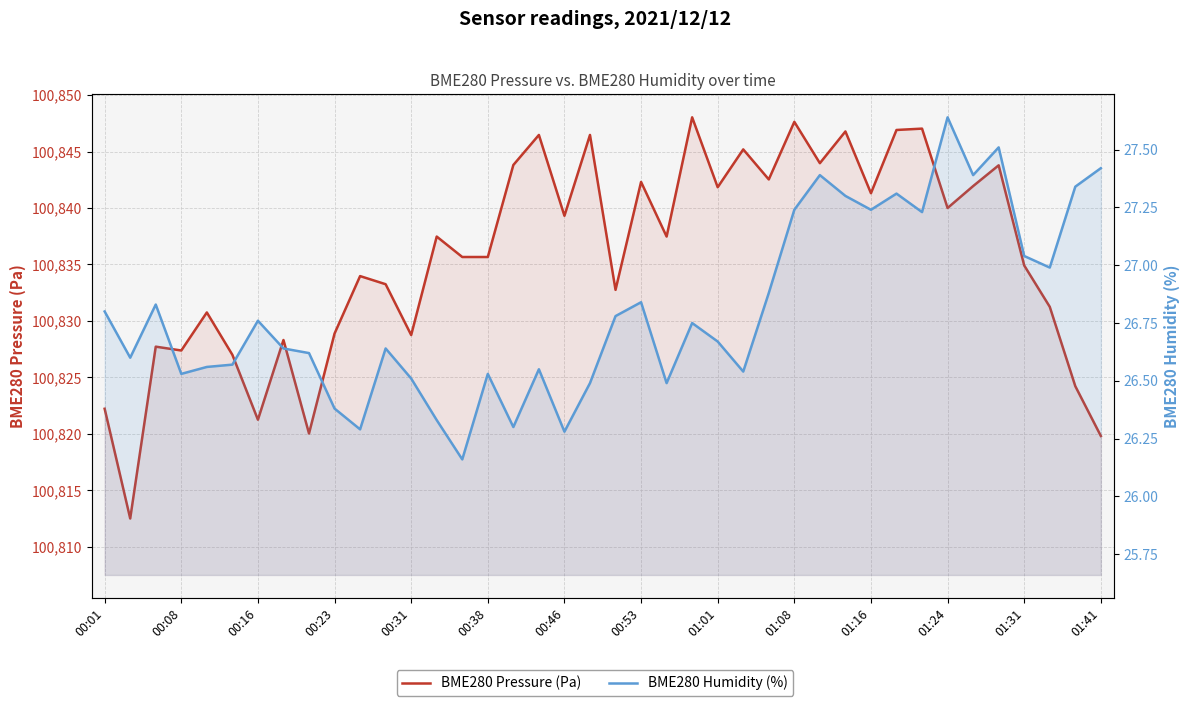

What is the sum of all BME280 Humidity (%) values?

1072.4